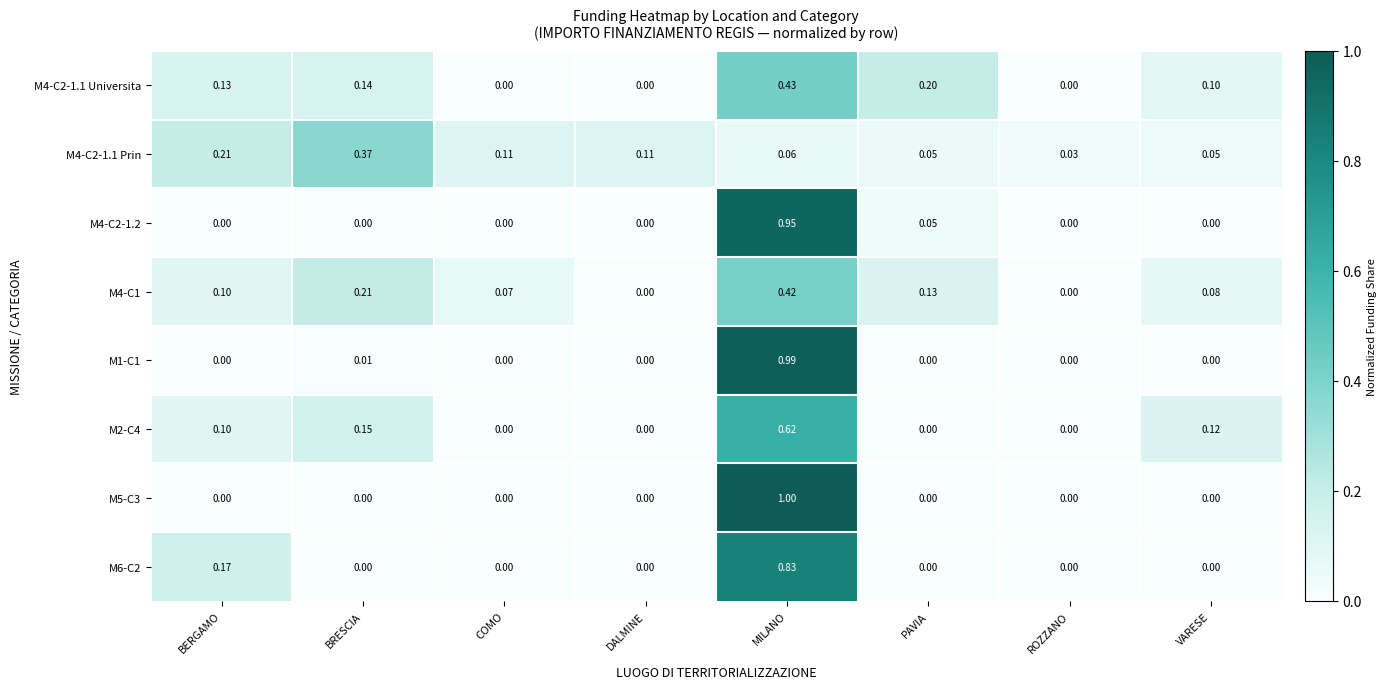

At which category is the sum across all series the highest?

MILANO